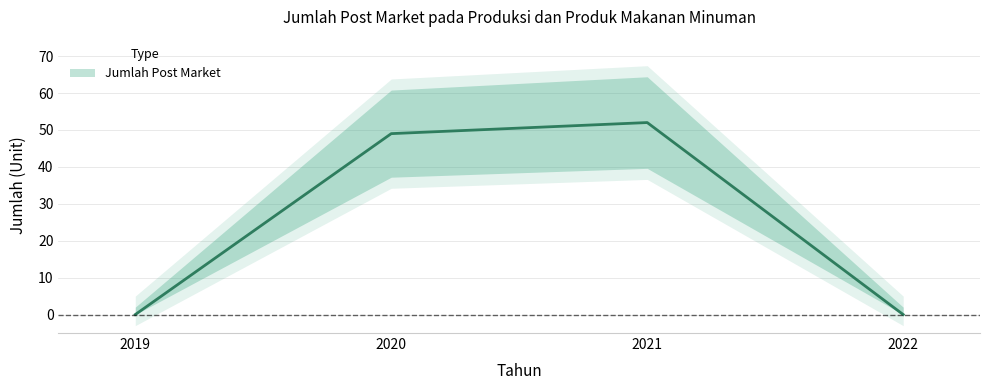

List the labels in order of value, smallest first.

2019, 2022, 2020, 2021